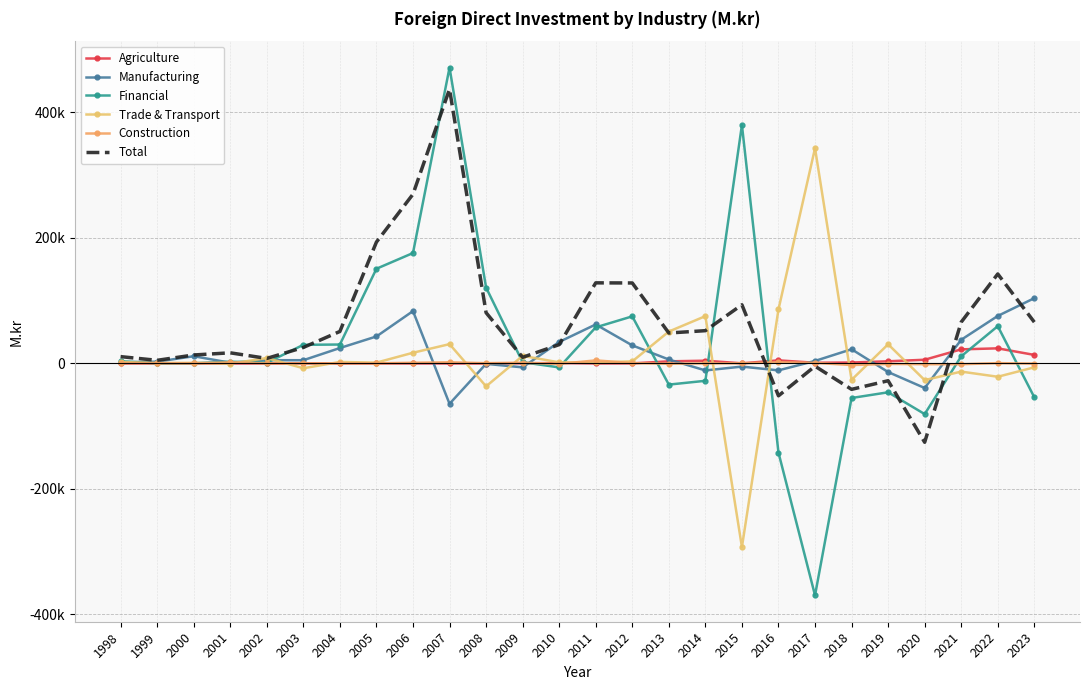

What is the total value across all series at 2004?

108072